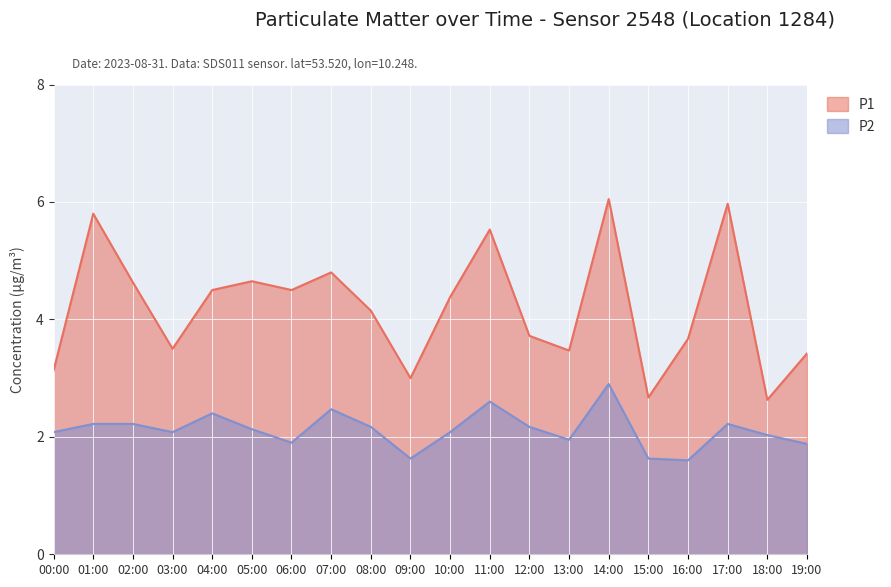

True or false: P1 and P2 intersect in this chart.

False